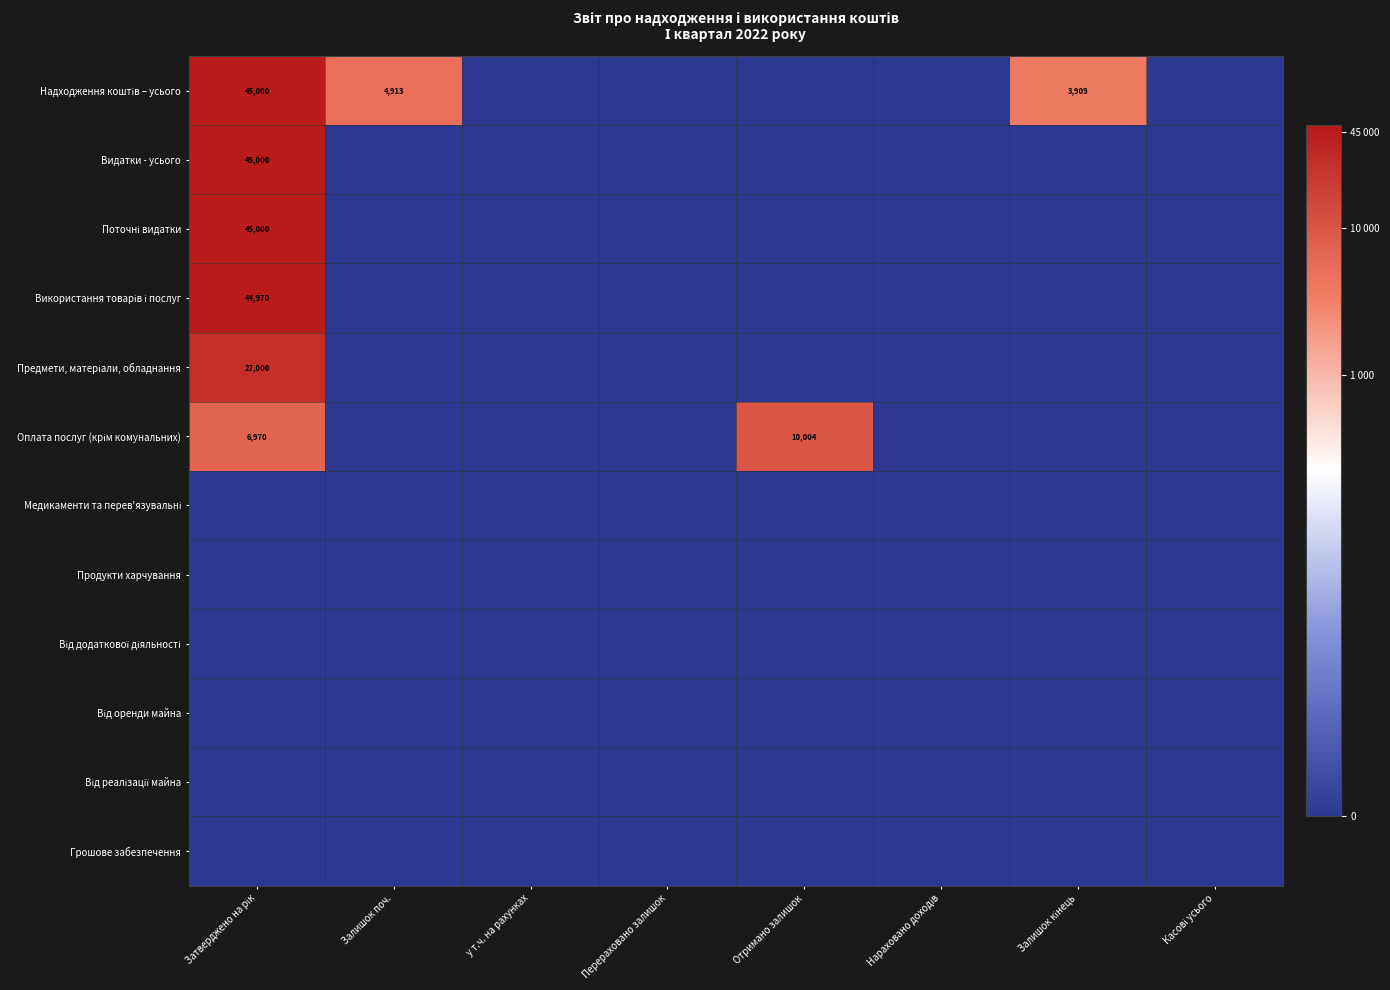

Which series has the largest range (max minus min)?

Надходження коштів – усього